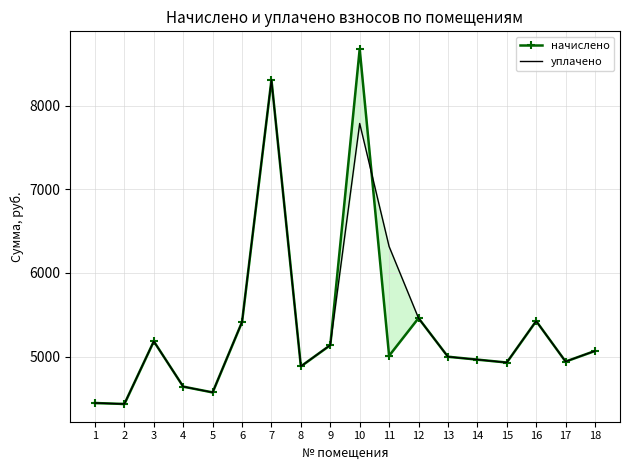

What is the lowest value of the уплачено series?

4435.2